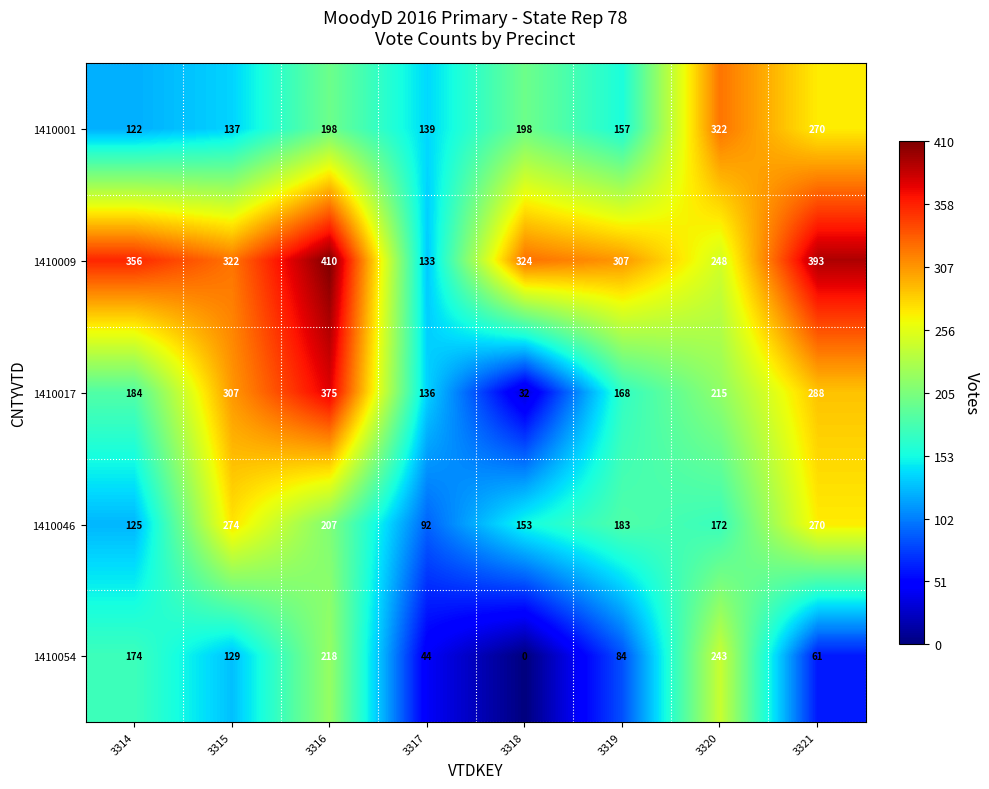

How many data points does each series have?

8